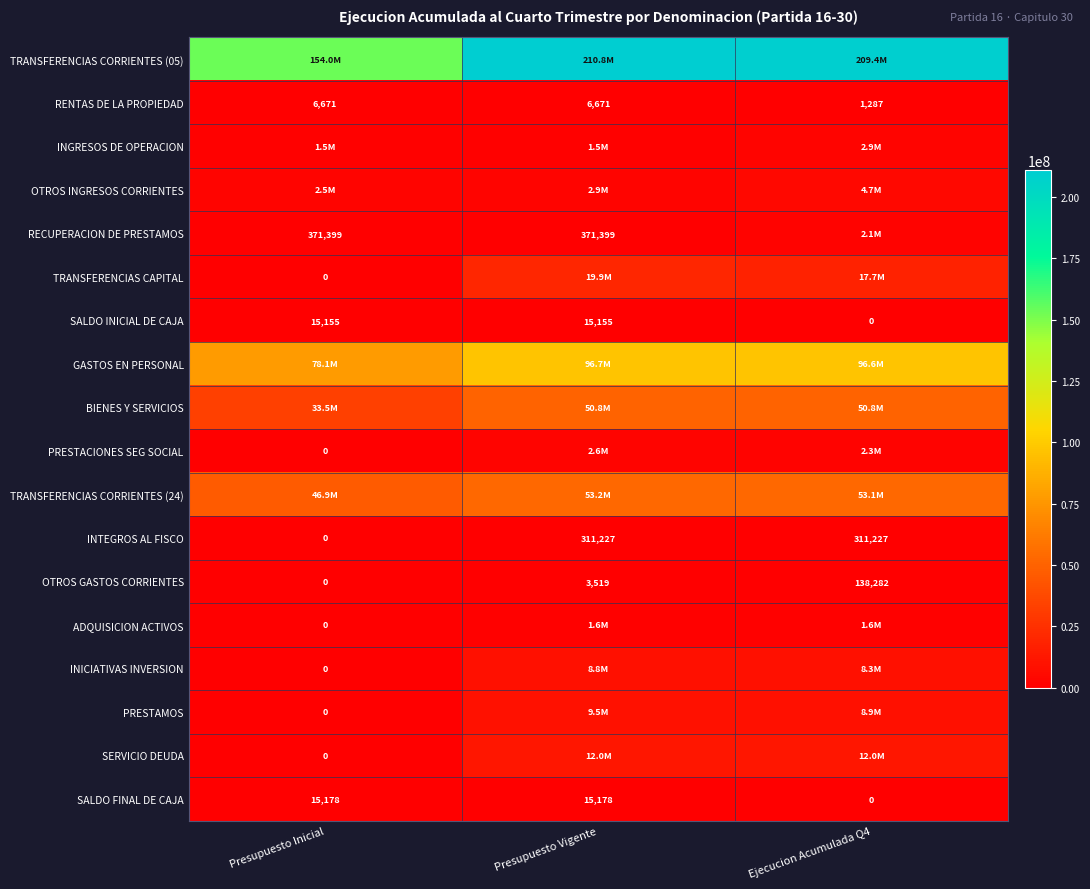

How many distinct data groups are displayed?

18